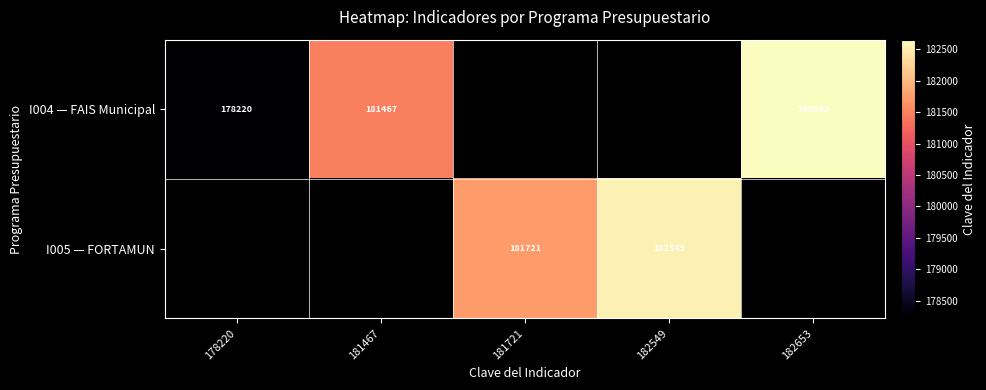

Count the number of data series in this chart.

2